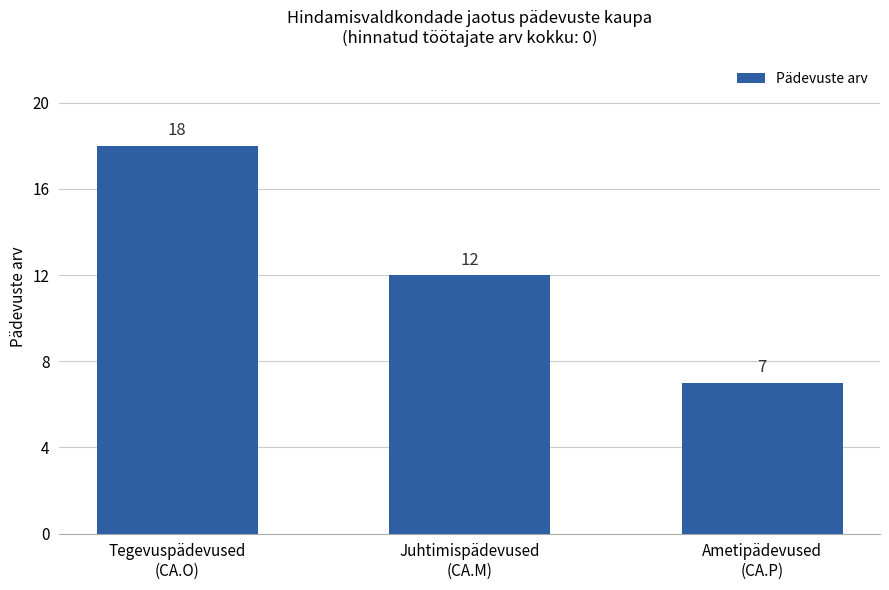

What is the label of the 2nd bar from the left?

Juhtimispädevused
(CA.M)